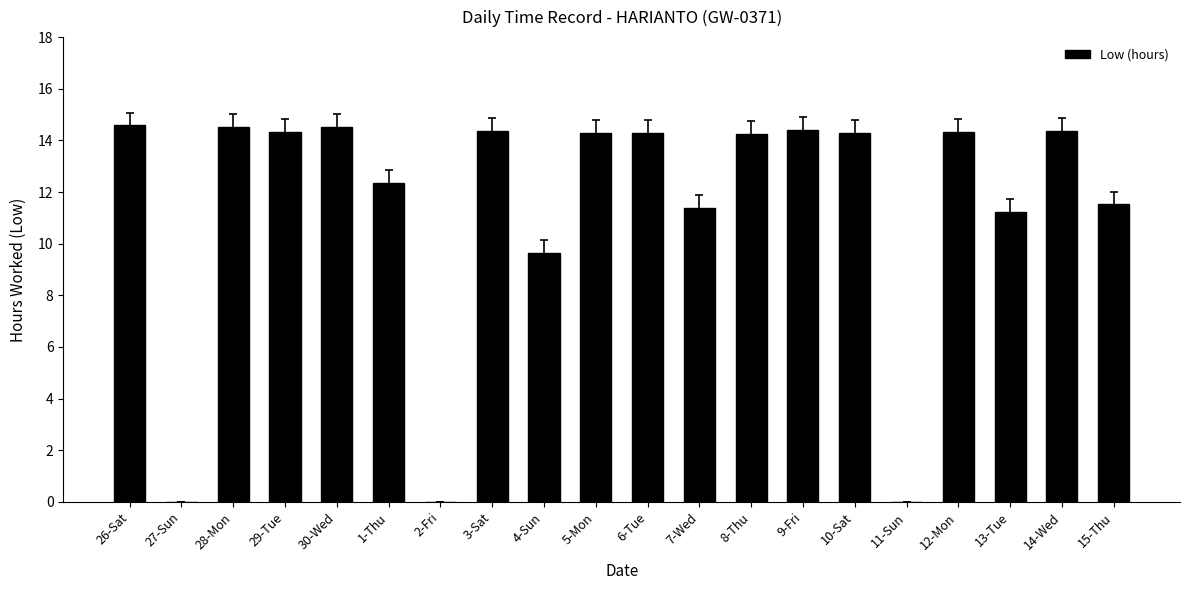

Does the chart contain stacked bars?

No